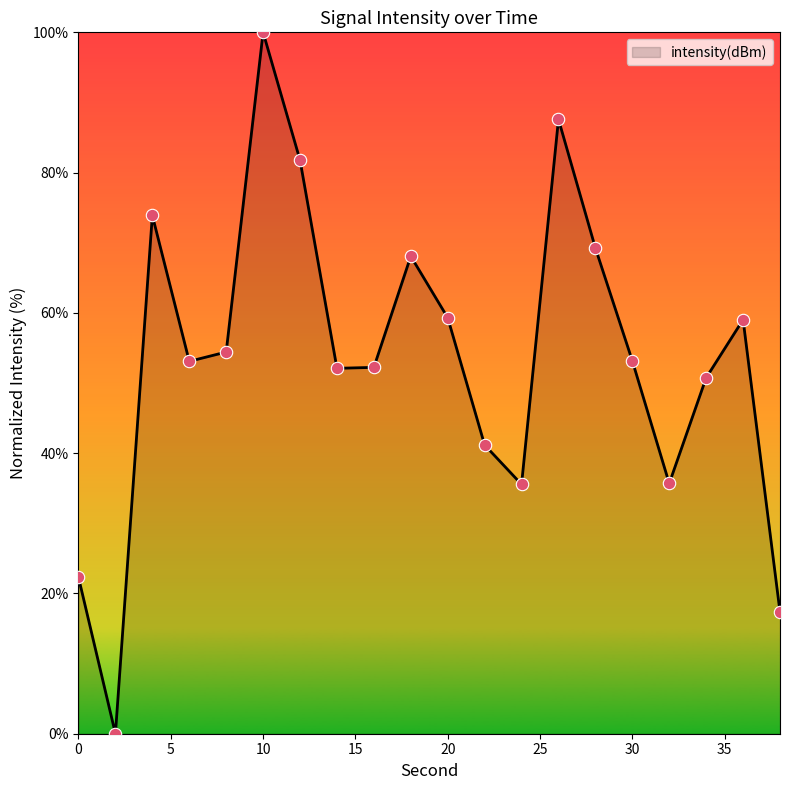

What is the difference between the maximum and minimum values?

100.0